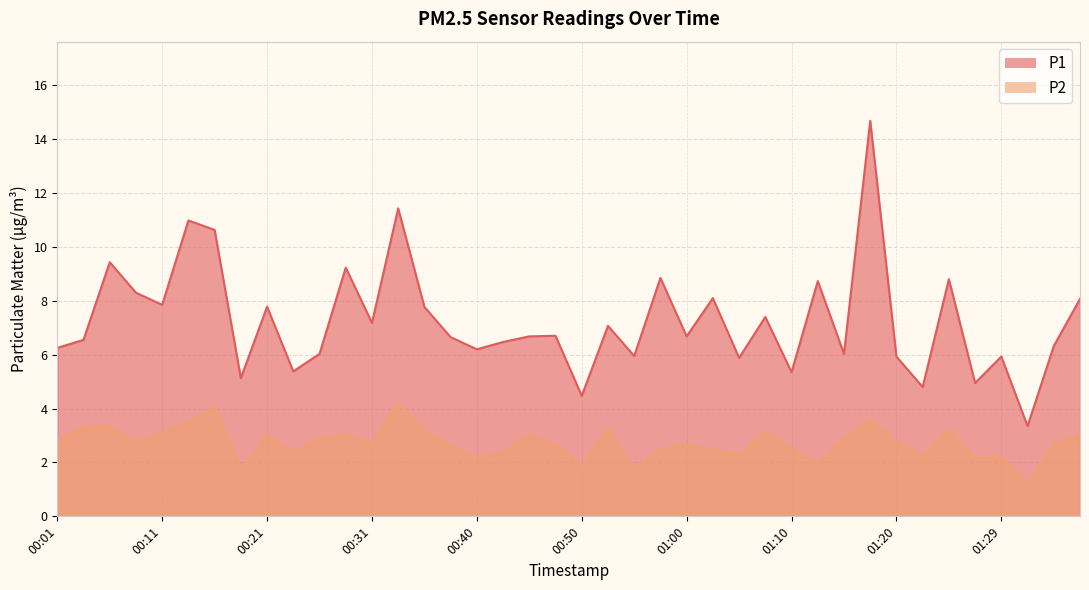

Where does the P1 line series first go above 6?

00:01